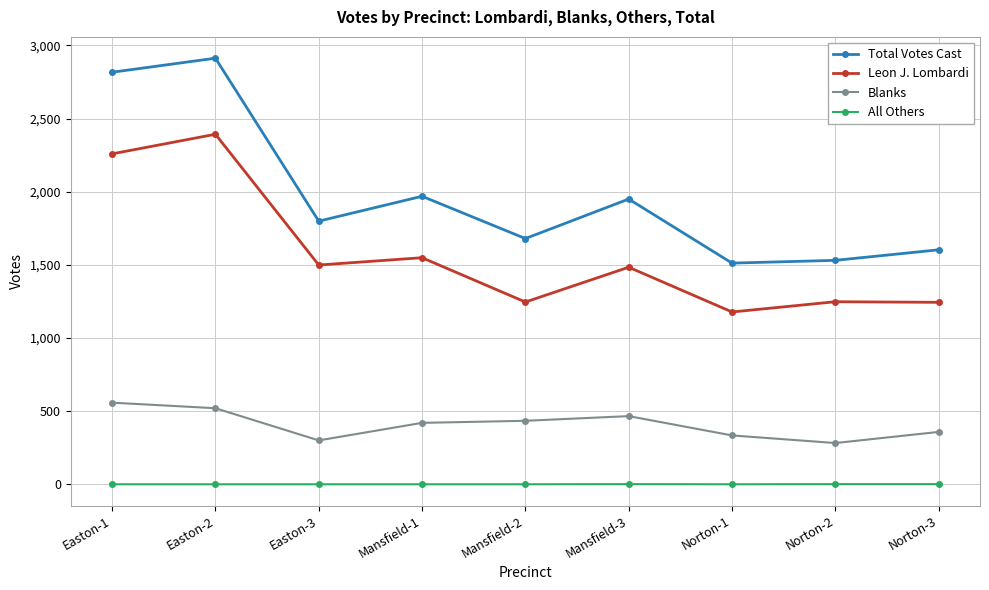

What is the lowest value of the Leon J. Lombardi series?

1178